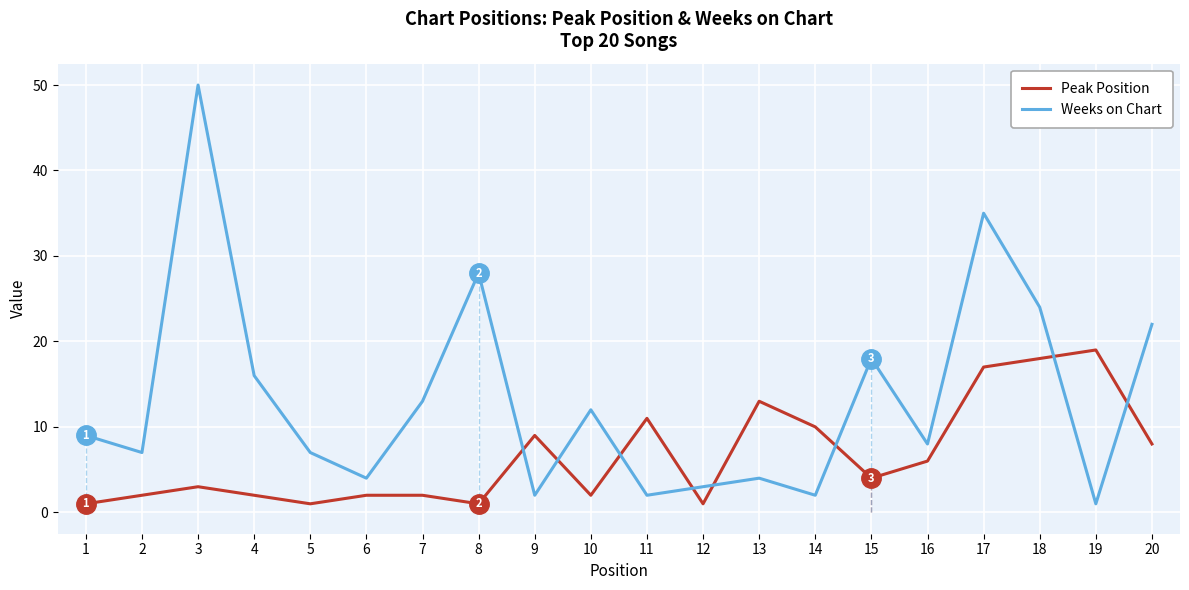

At which category is the sum across all series the highest?

3